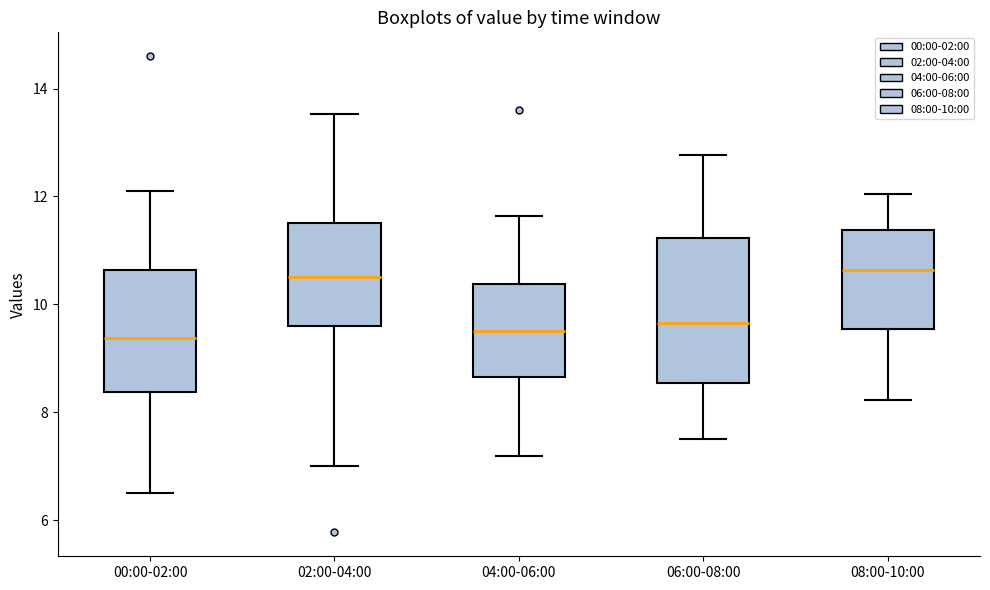

Where does the median line of the box for 02:00-04:00 sit on the y-axis? The values are not printed on the chart, so give them approximately, as read against the axis.

10.6